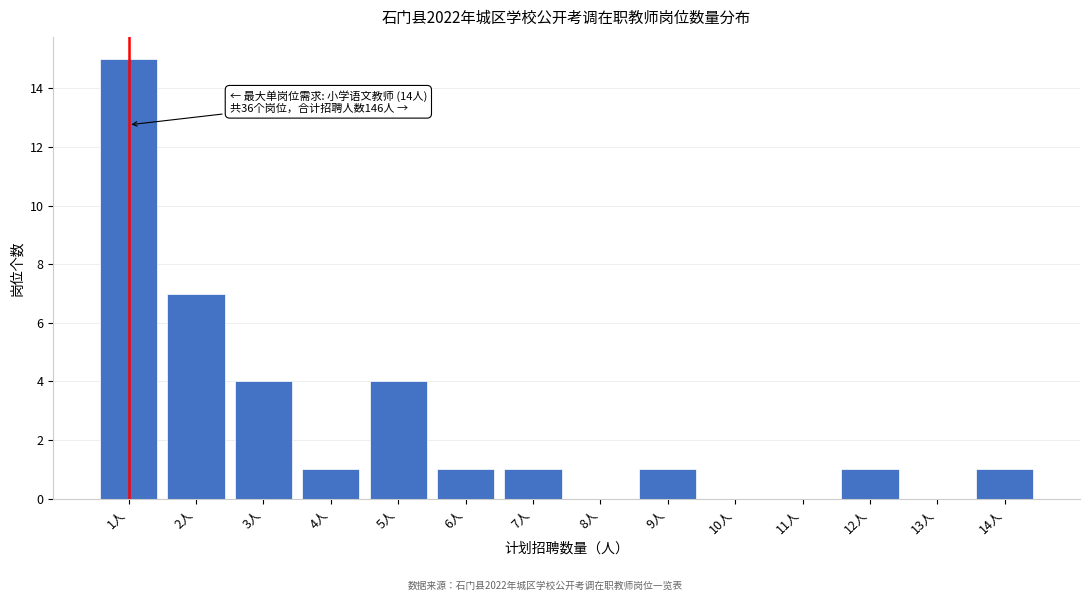

Reading left to right, extract all data points from this chart.

1人=15	2人=7	3人=4	4人=1	5人=4	6人=1	7人=1	8人=0	9人=1	10人=0	11人=0	12人=1	13人=0	14人=1